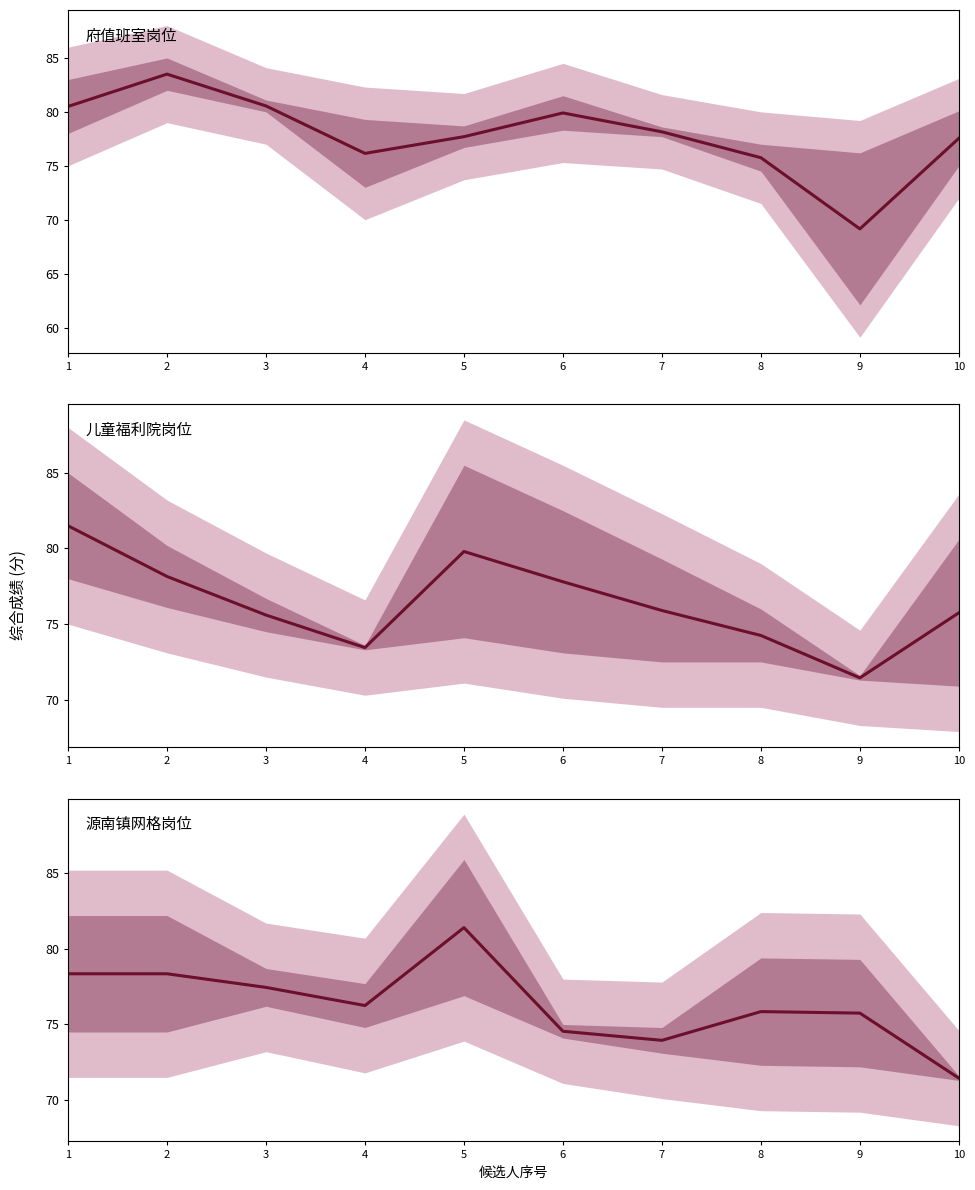

At which label does the data first exceed 76?

1